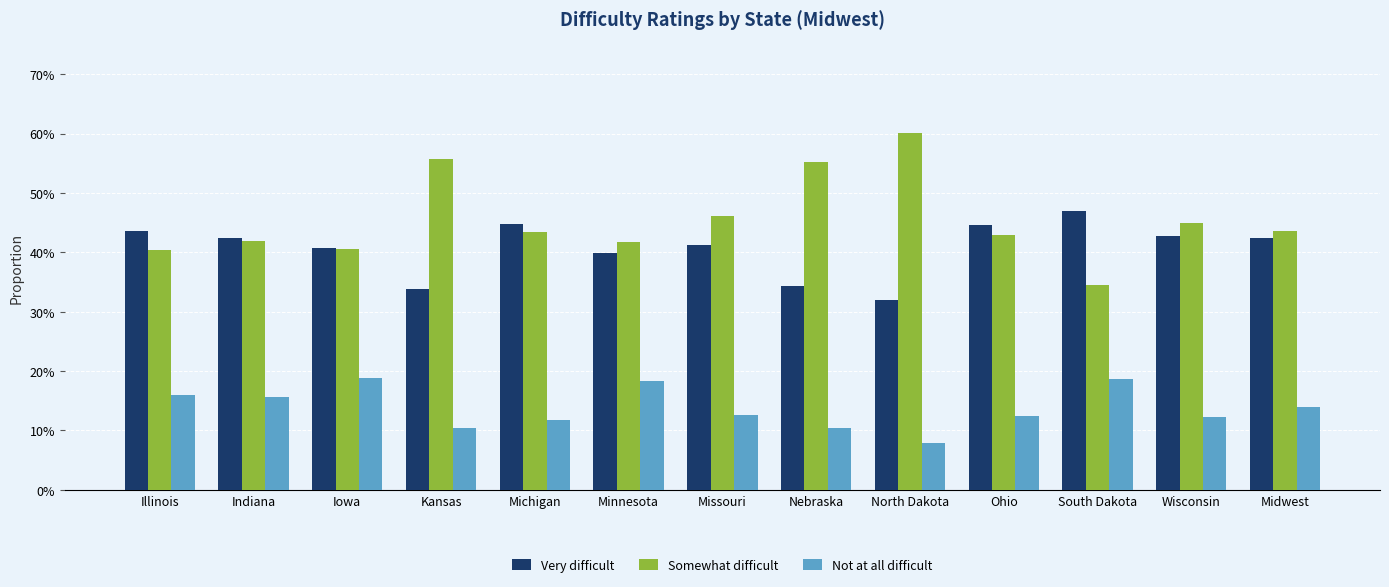

Is the value of Somewhat difficult at Minnesota greater than the value of Not at all difficult at Michigan?

Yes